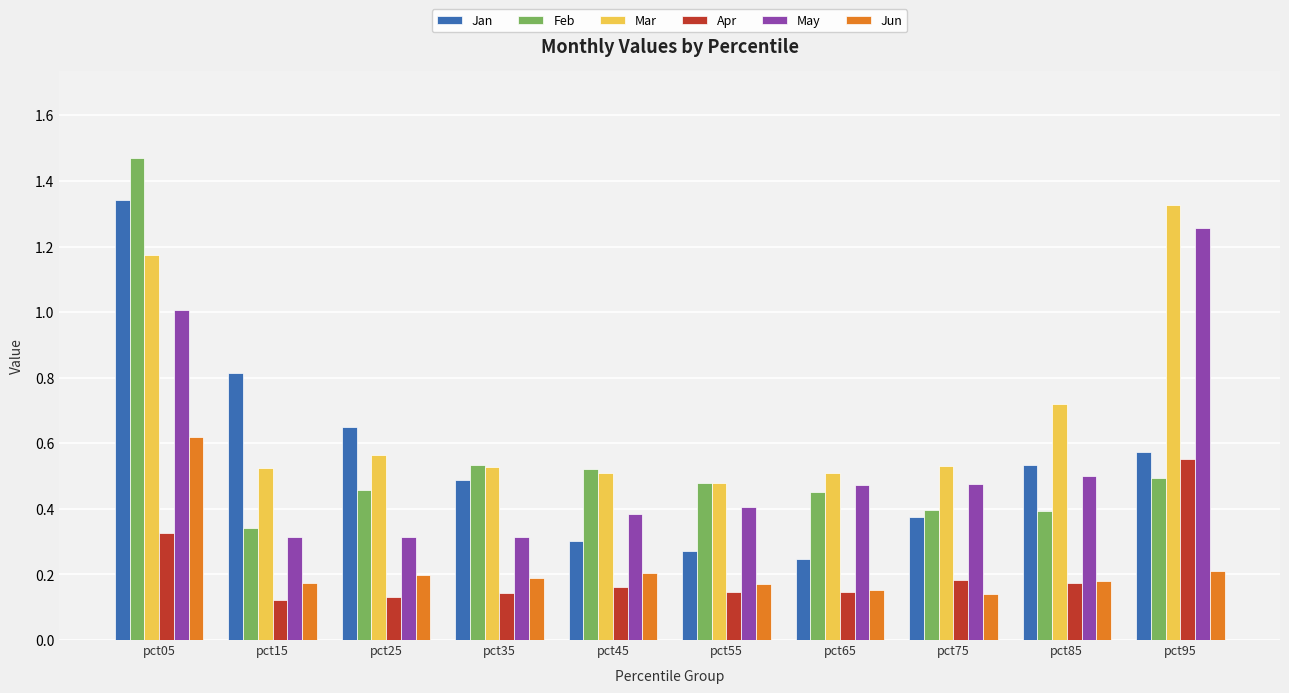

At pct05, list the series in order from smallest to largest.

Apr, Jun, May, Mar, Jan, Feb